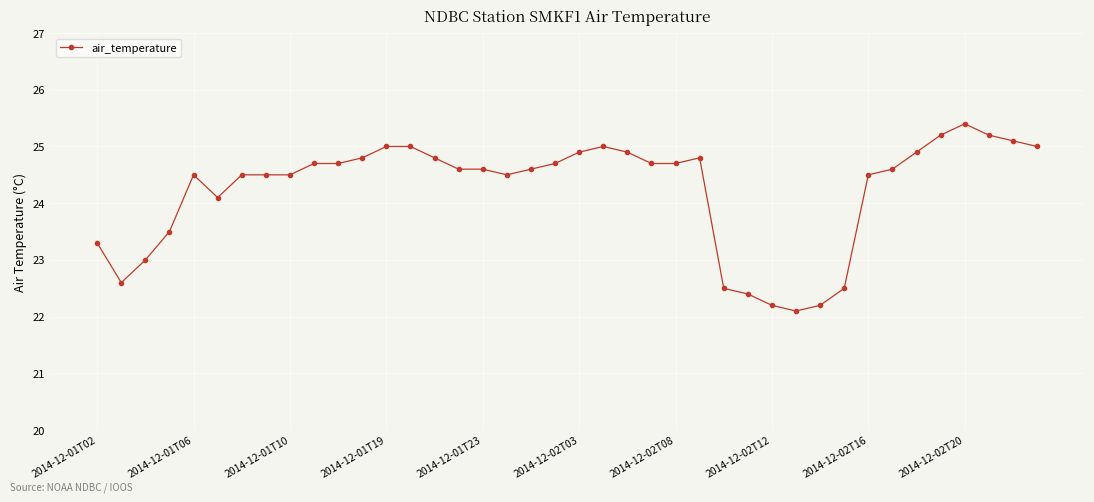

How many data points are above 24?

30